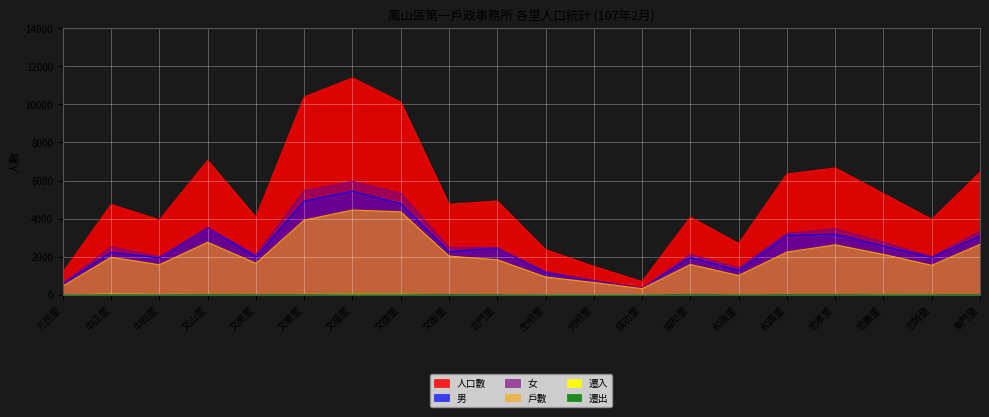

True or false: 遷出 and 人口數 cross at least once.

False